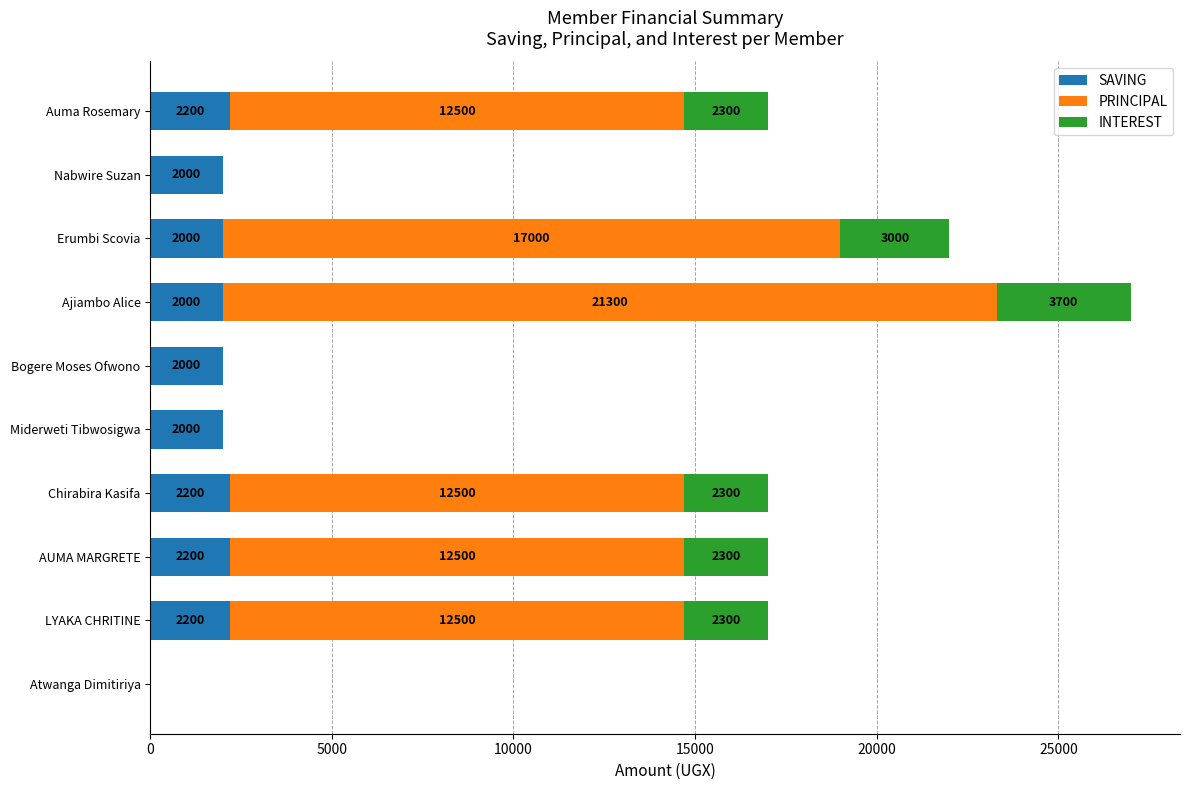

Read the SAVING value at LYAKA CHRITINE.

2200